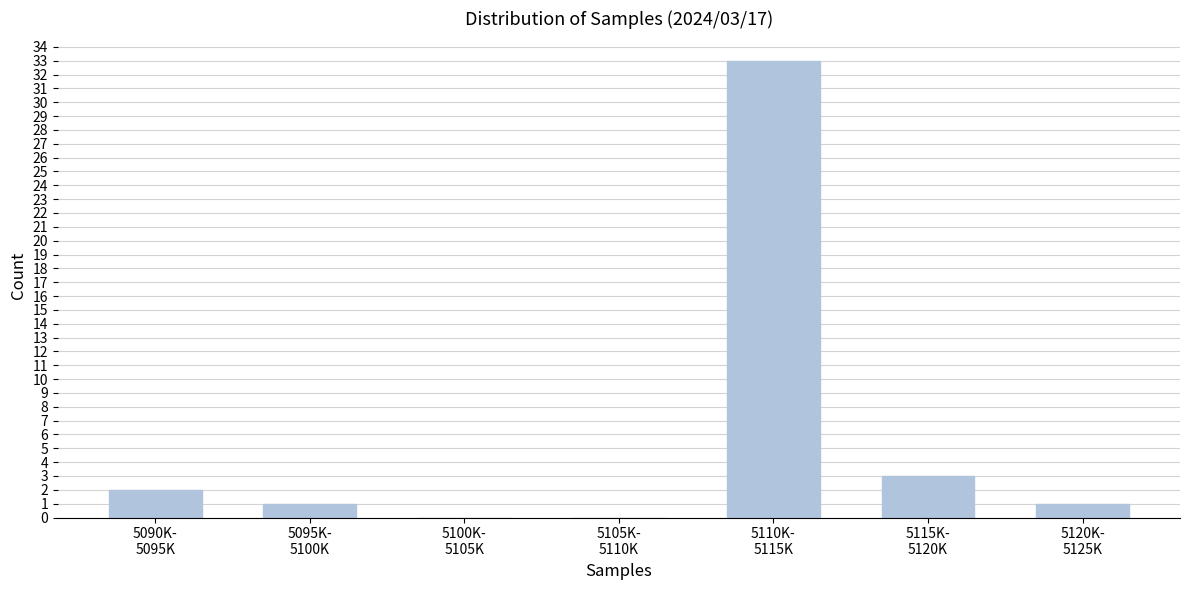

What is the maximum value shown in the chart?

33